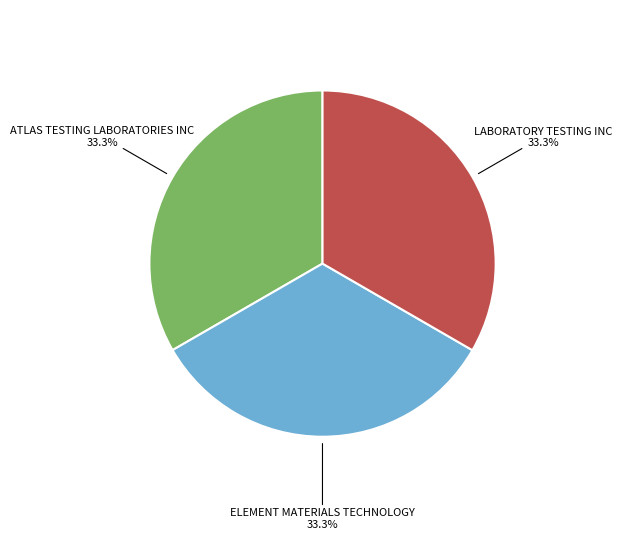

Is there a majority slice in this chart?

No